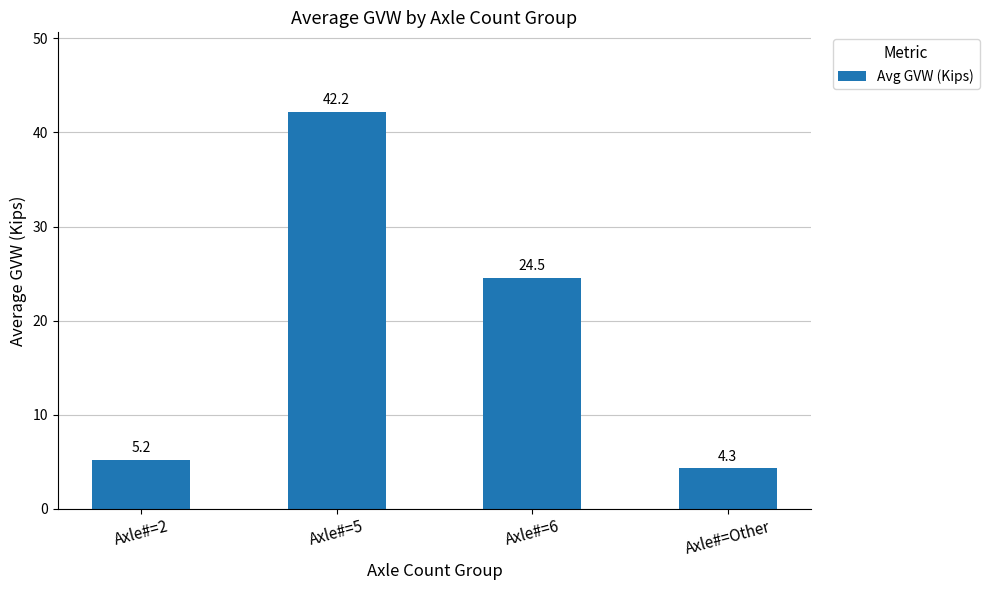

Is it true that the value at Axle#=Other is 4.3?

True